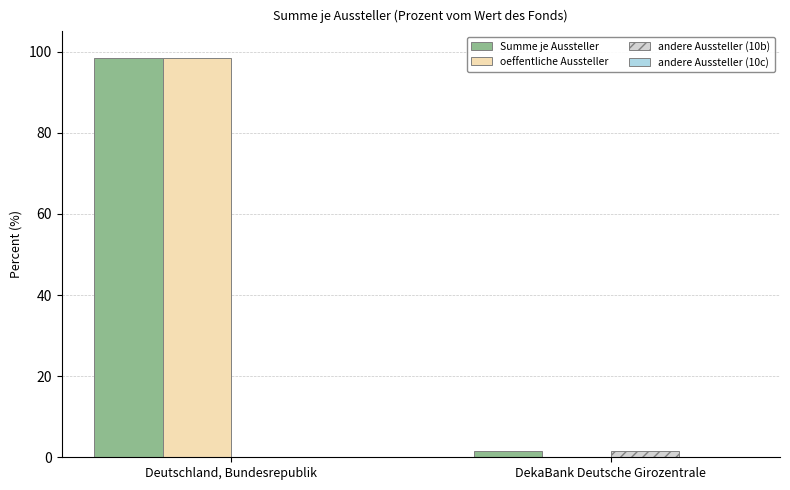

What is the difference between the Summe je Aussteller values at Deutschland, Bundesrepublik and DekaBank Deutsche Girozentrale?

97.0